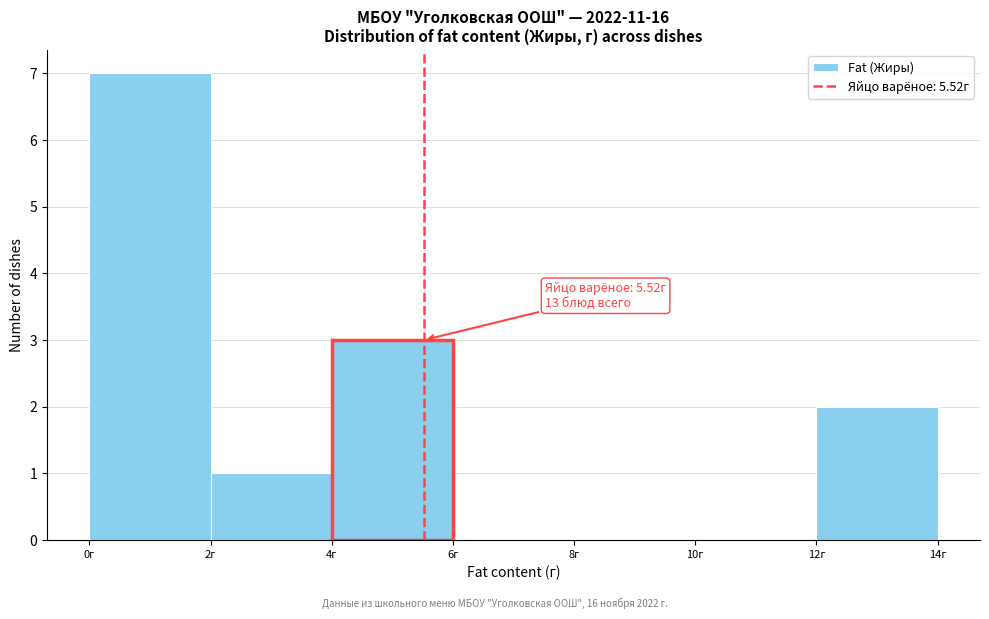

Over which range of the x-axis is the bar tallest?

0 to 2